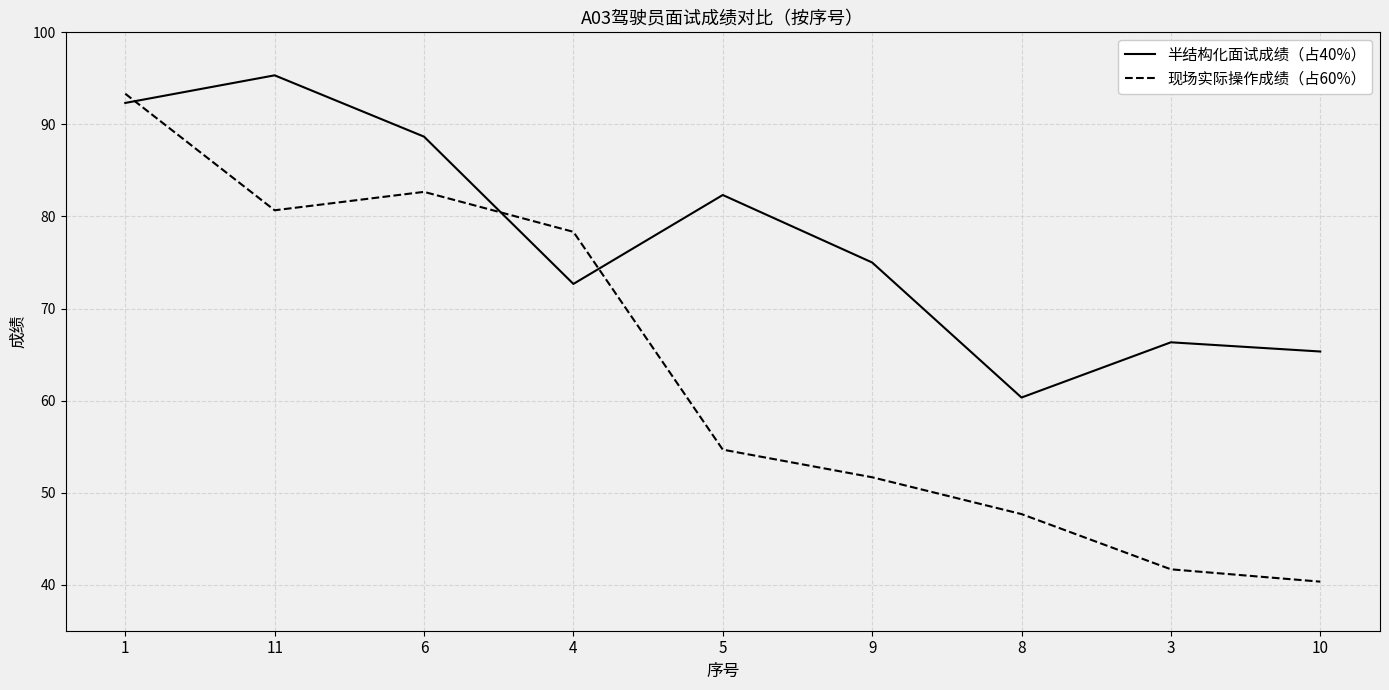

How many categories are shown in the chart?

9